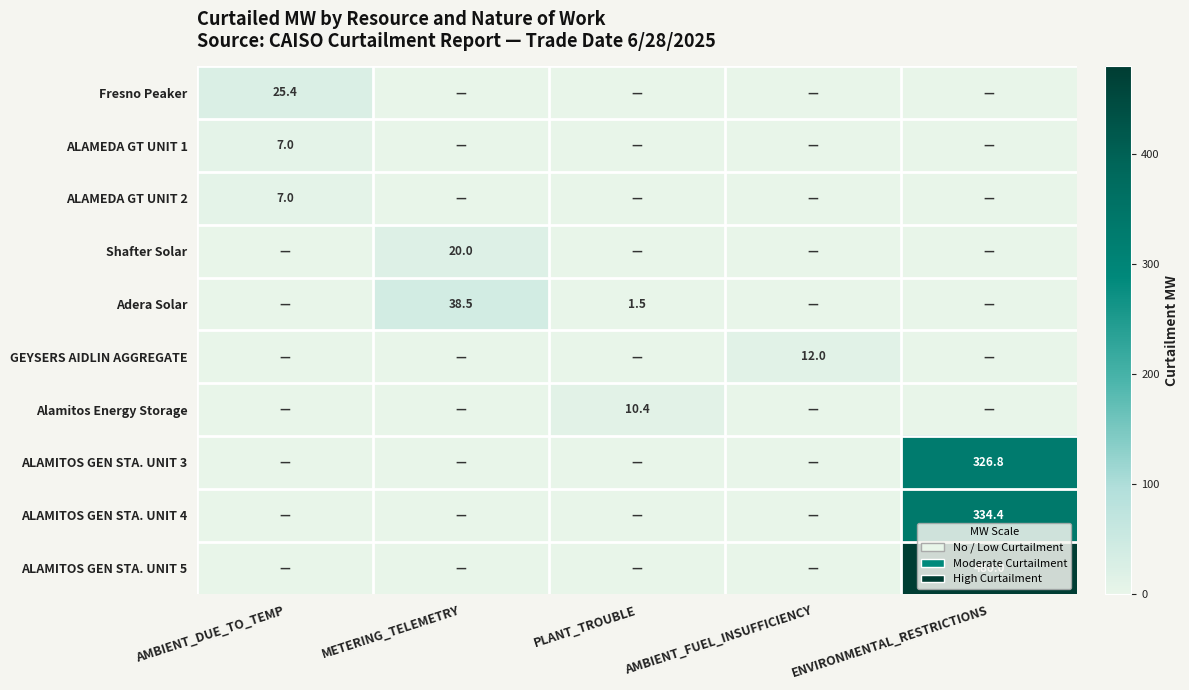

True or false: ALAMEDA GT UNIT 1 has a value of 7.0 at AMBIENT_DUE_TO_TEMP.

True